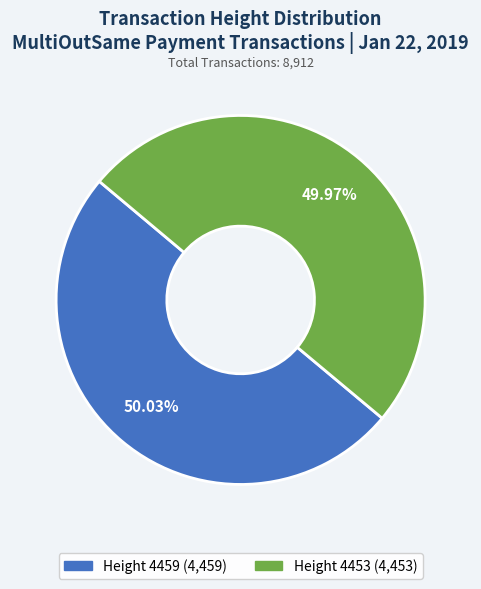

Is there any slice that represents more than half of the pie?

Yes